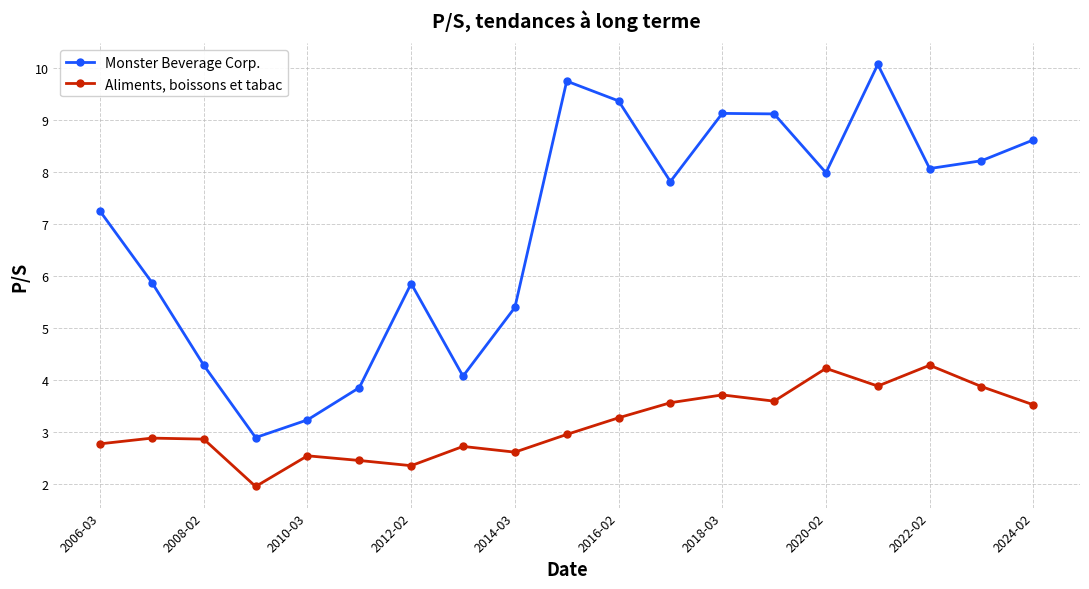

Which series has the largest range (max minus min)?

Monster Beverage Corp.